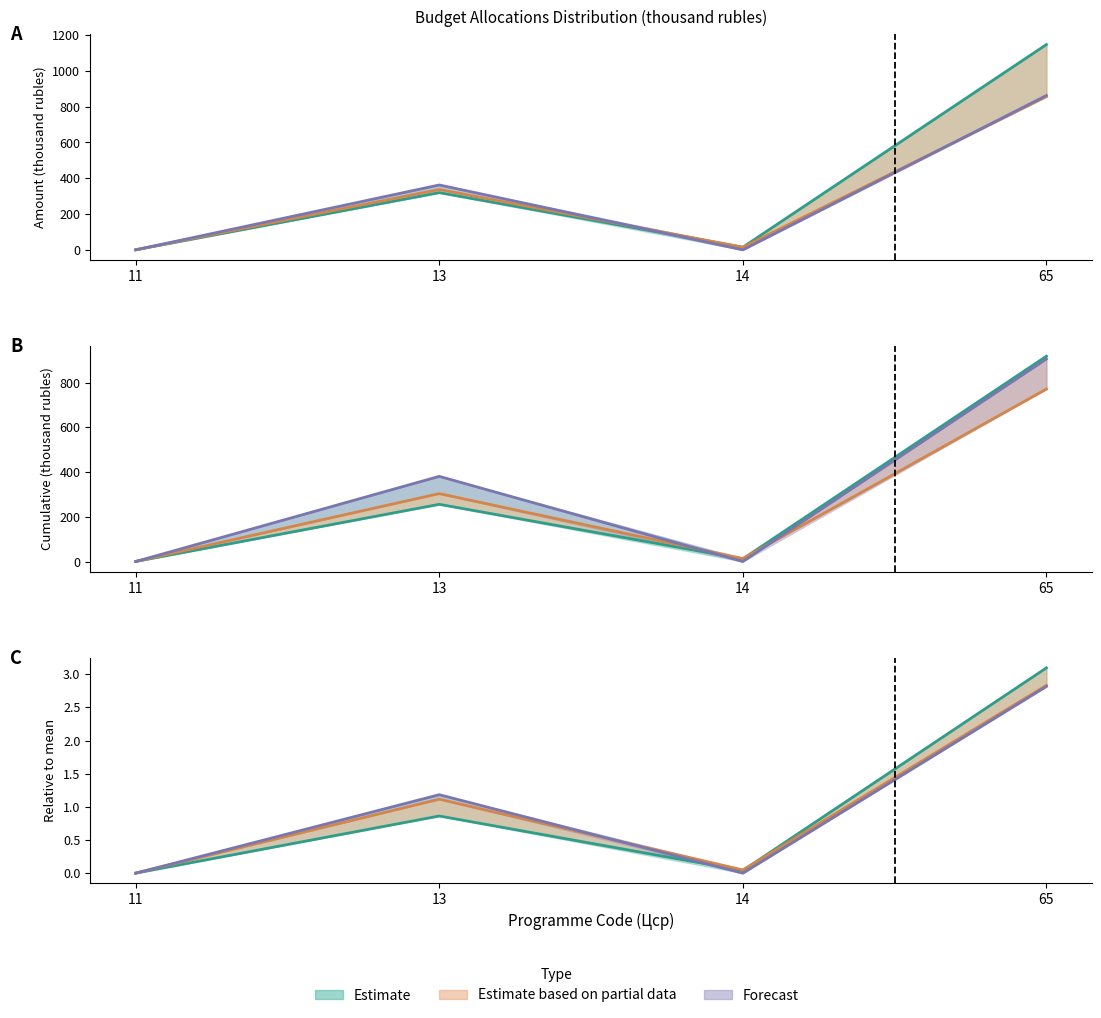

The 2026 series shows 0.0 at 14. True or false?

True